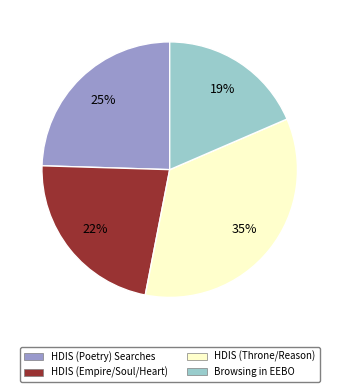

To the nearest percent, what is the difference between the largest and smallest slice percentages?

16%